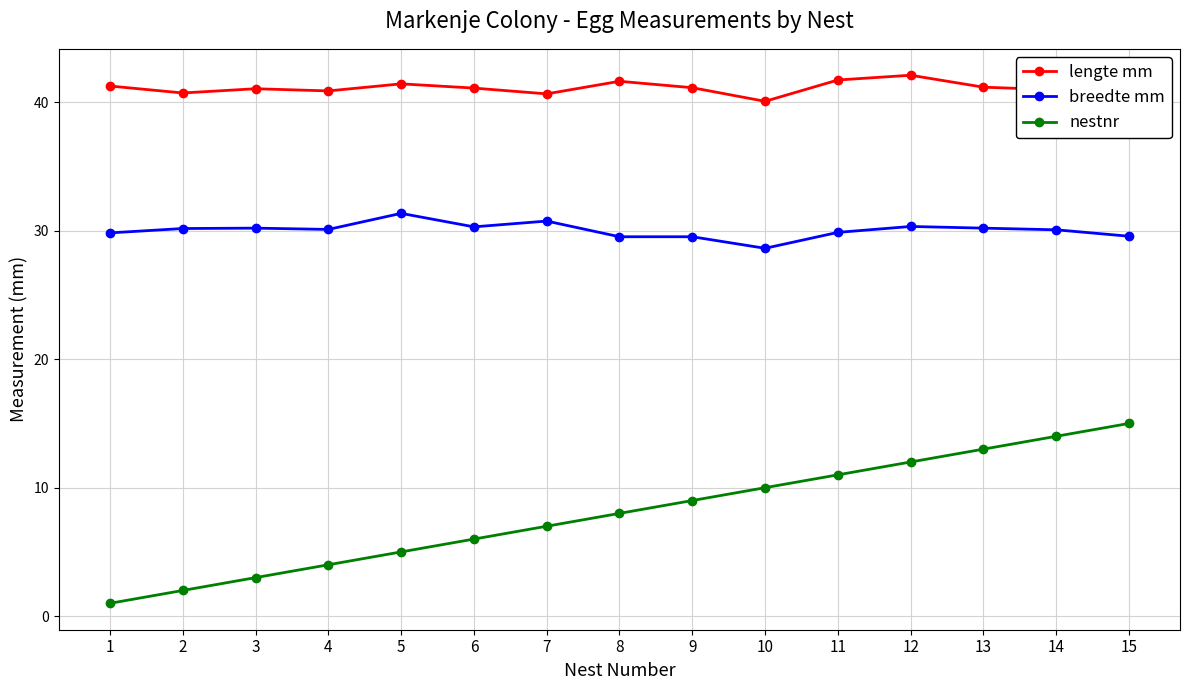

True or false: lengte mm has more than 1 interior local peaks.

True